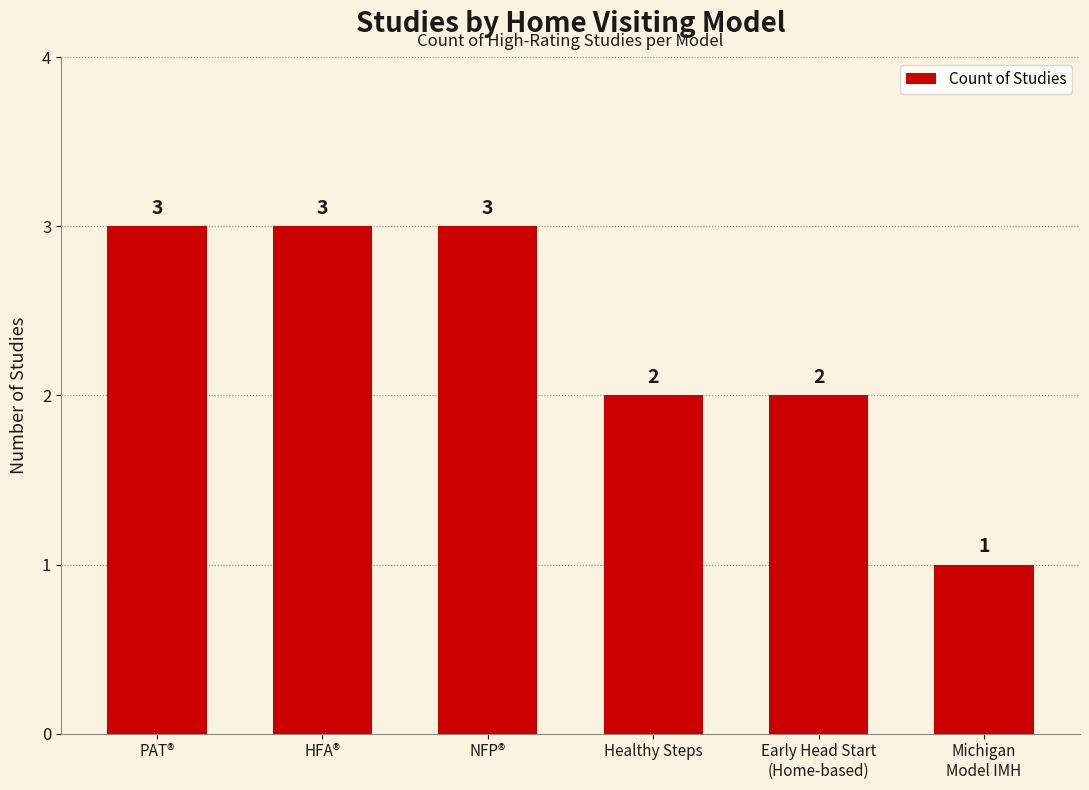

What is the change in value from HFA® to Michigan
Model IMH?

-2